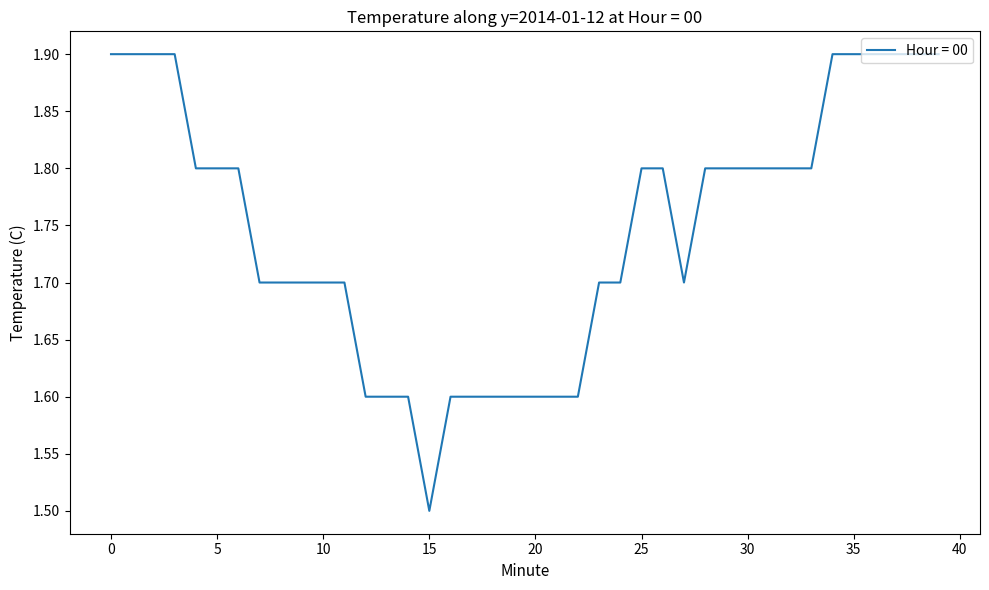

What is the difference between the maximum and minimum values?

0.4